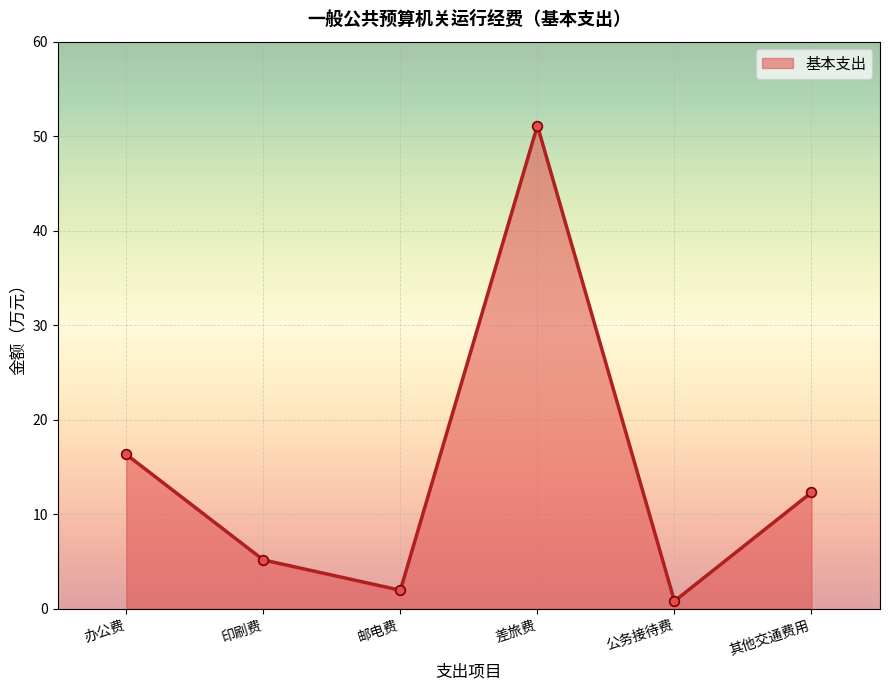

What value does the data have at 其他交通费用?

12.3